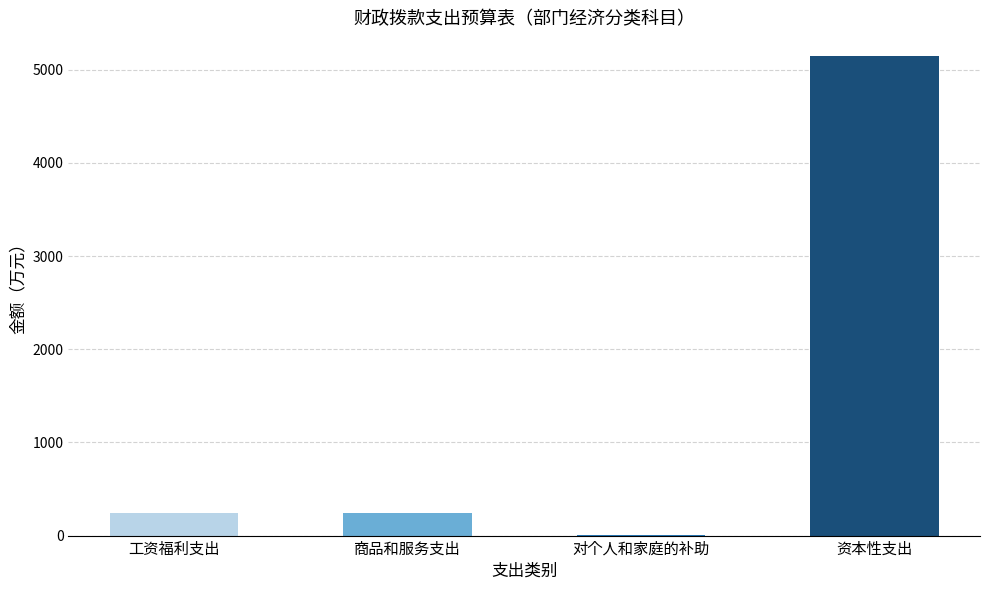

The value at 商品和服务支出 is 440.0. True or false?

False